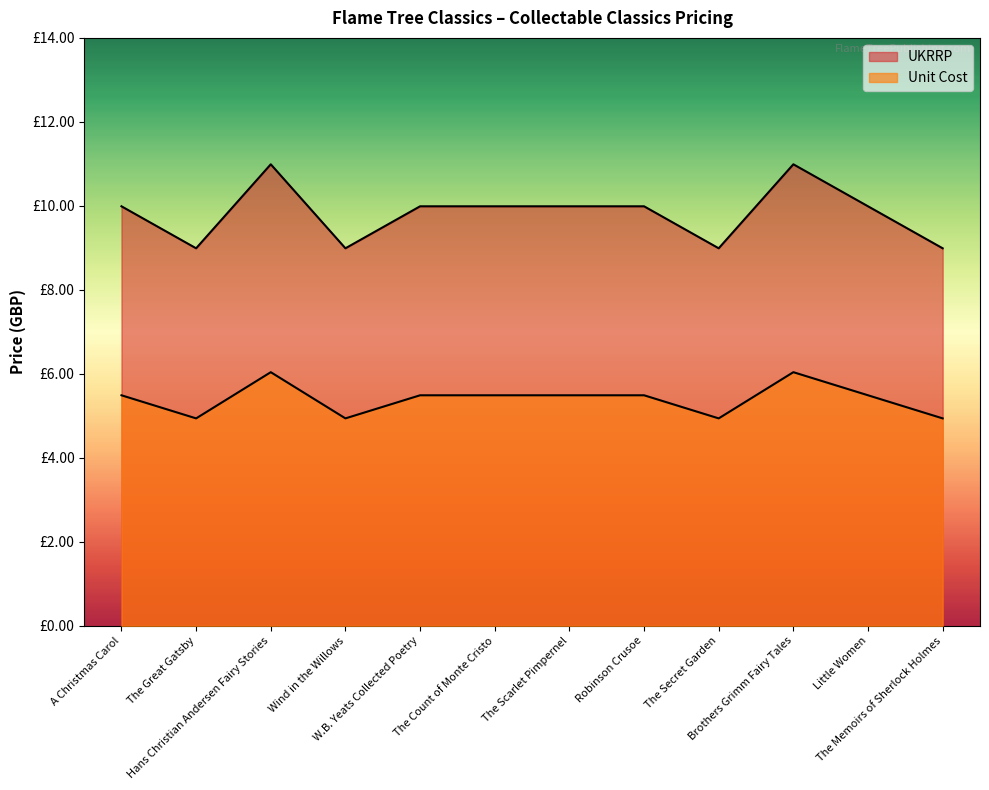

What is the approximate value of UKRRP at The Scarlet Pimpernel?

10.0